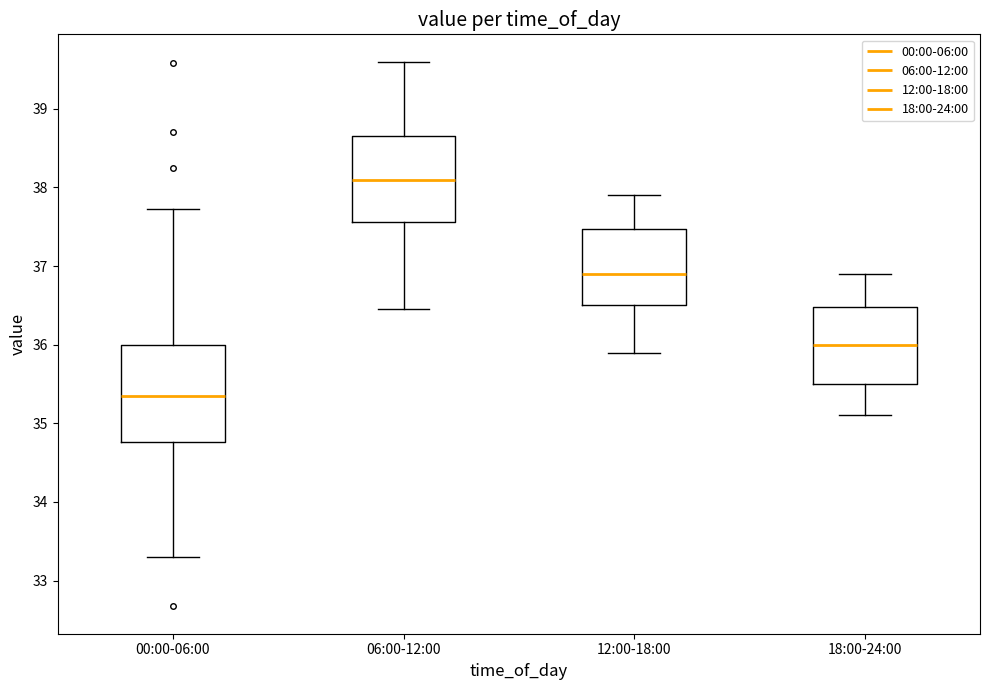

Which box's median line is the highest?

06:00-12:00